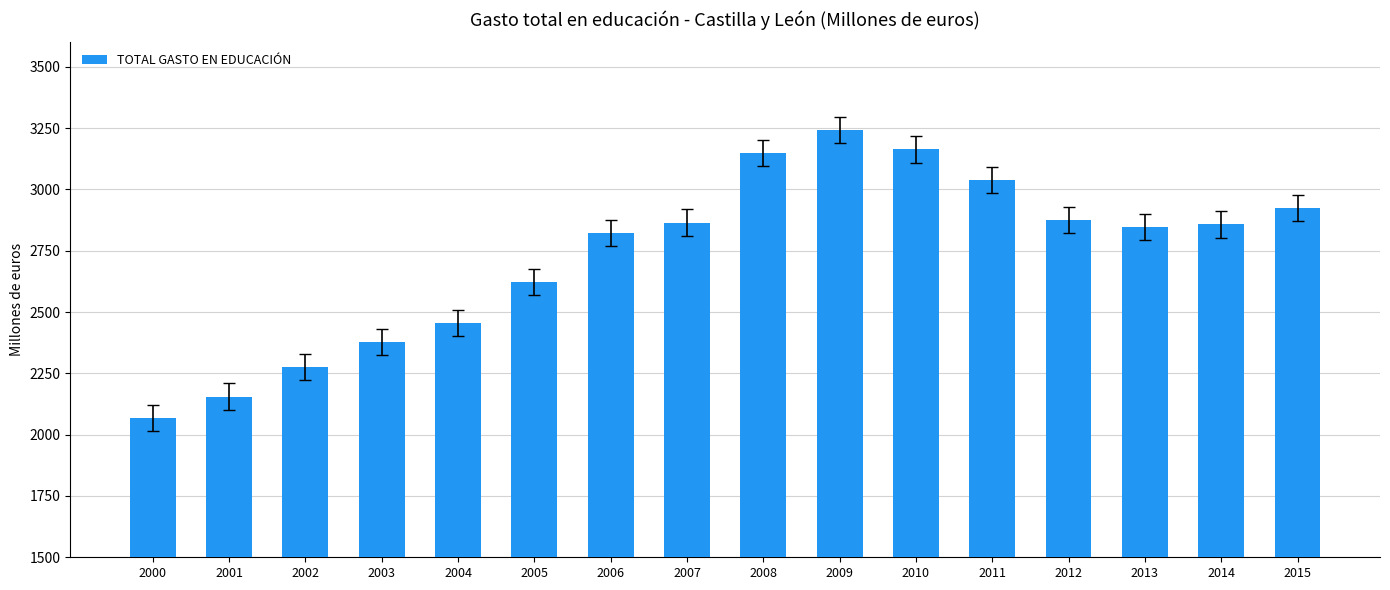

Is it true that the value at 2009 is 4469.1?

False